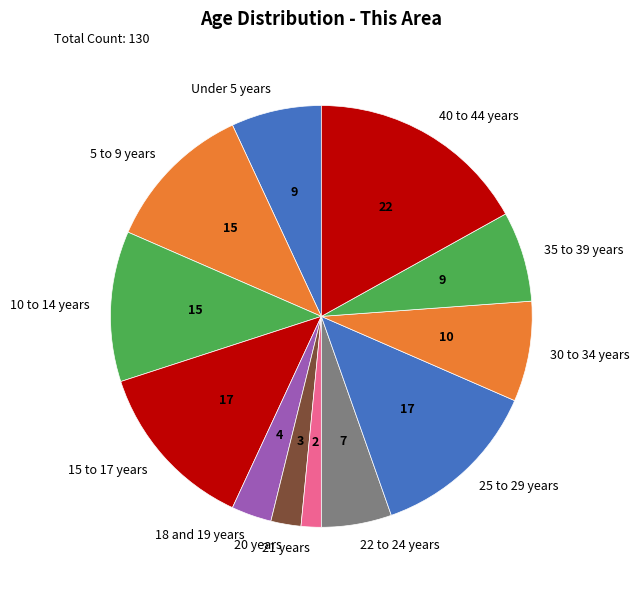

What is the ratio of the value at 25 to 29 years to the value at 10 to 14 years?

1.1